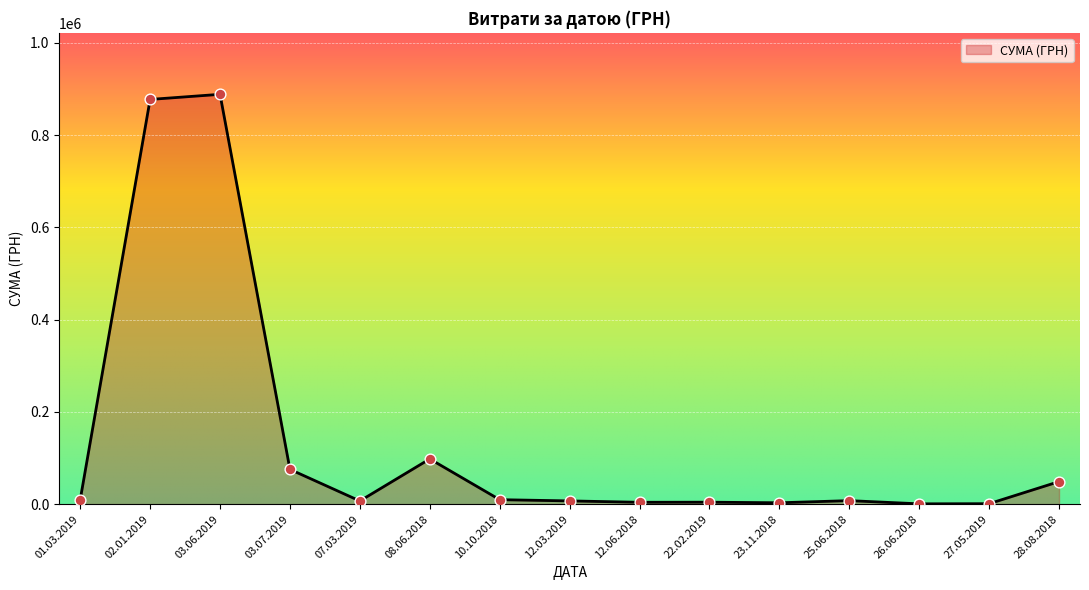

Between 01.03.2019 and 02.01.2019, which is larger?

02.01.2019